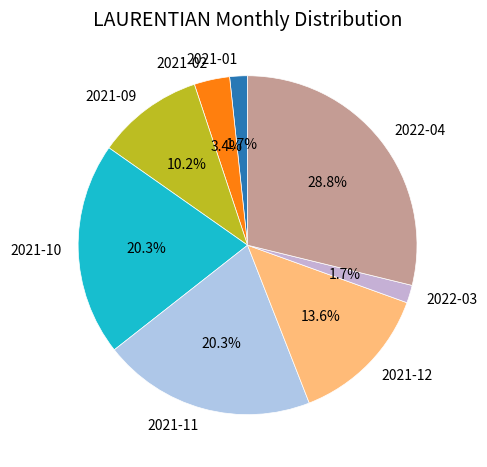

Which slice is the largest?

2022-04